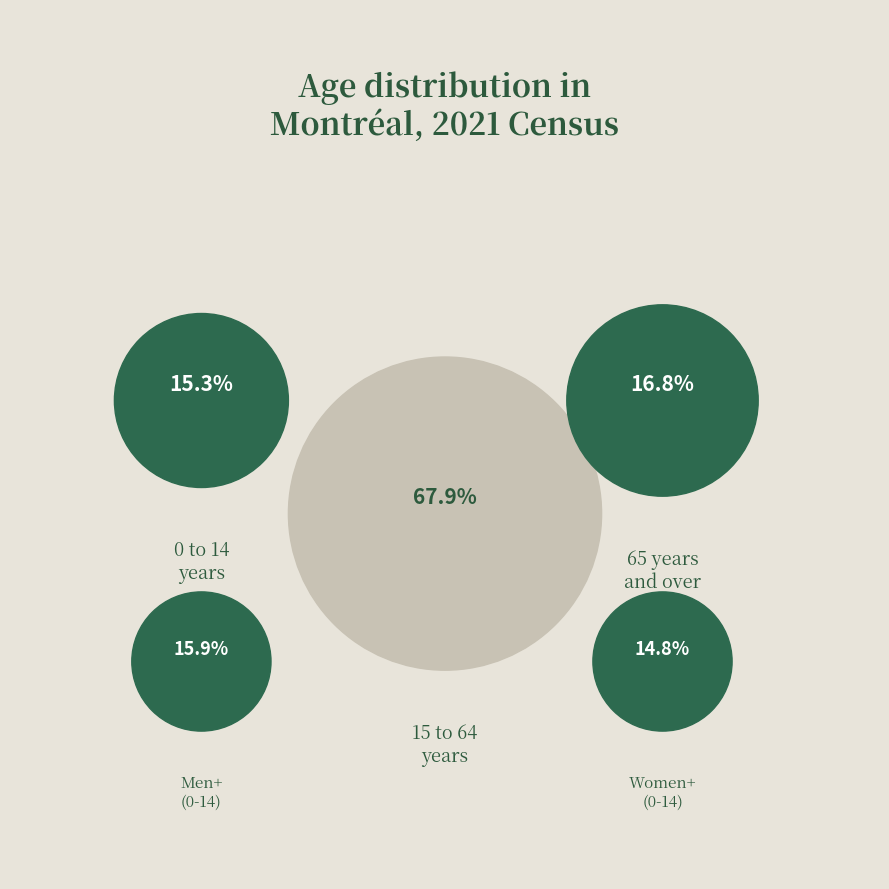

To the nearest percent, what portion does 15 to 64 years represent?

68%